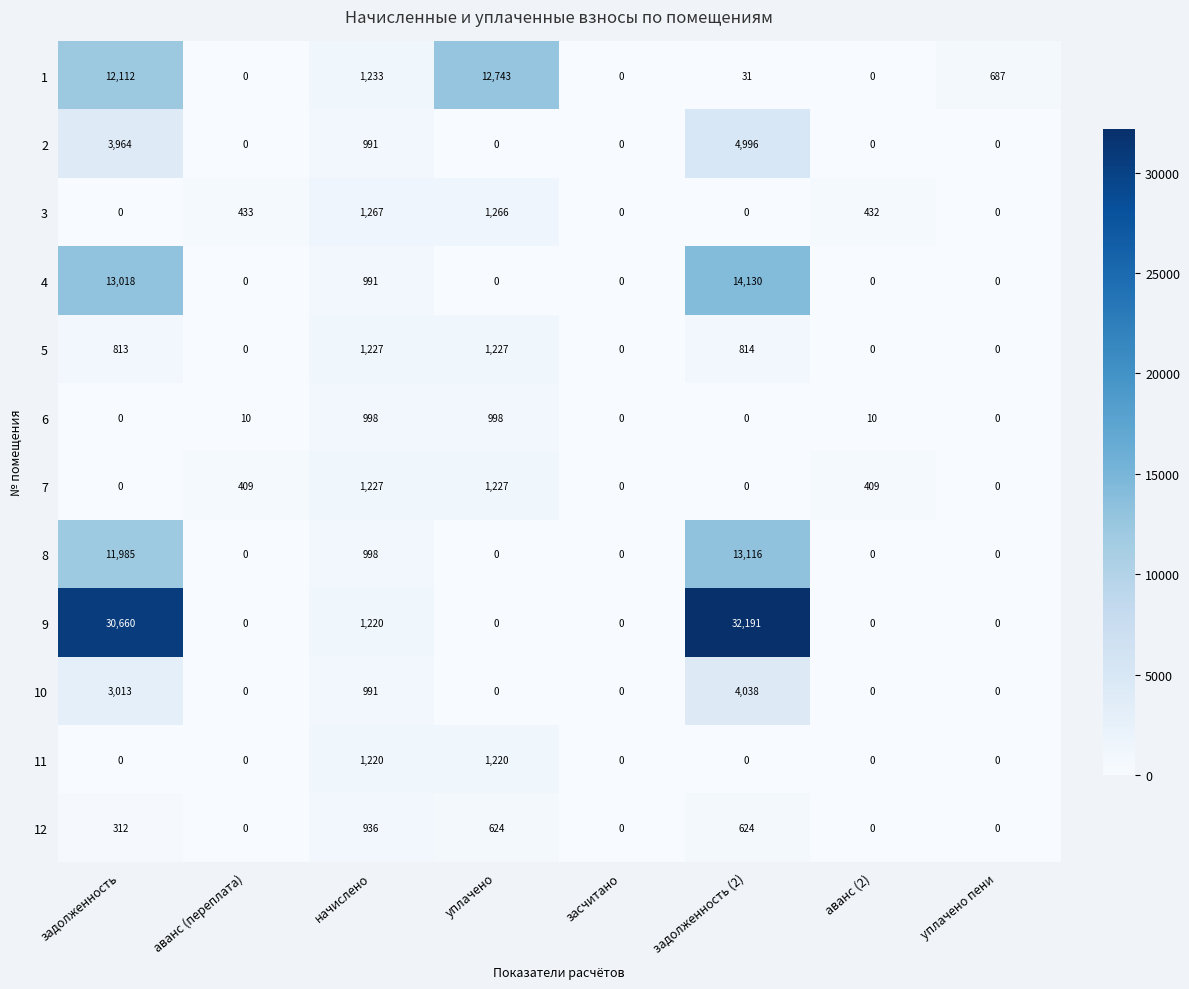

Which series has the largest total across all categories?

9